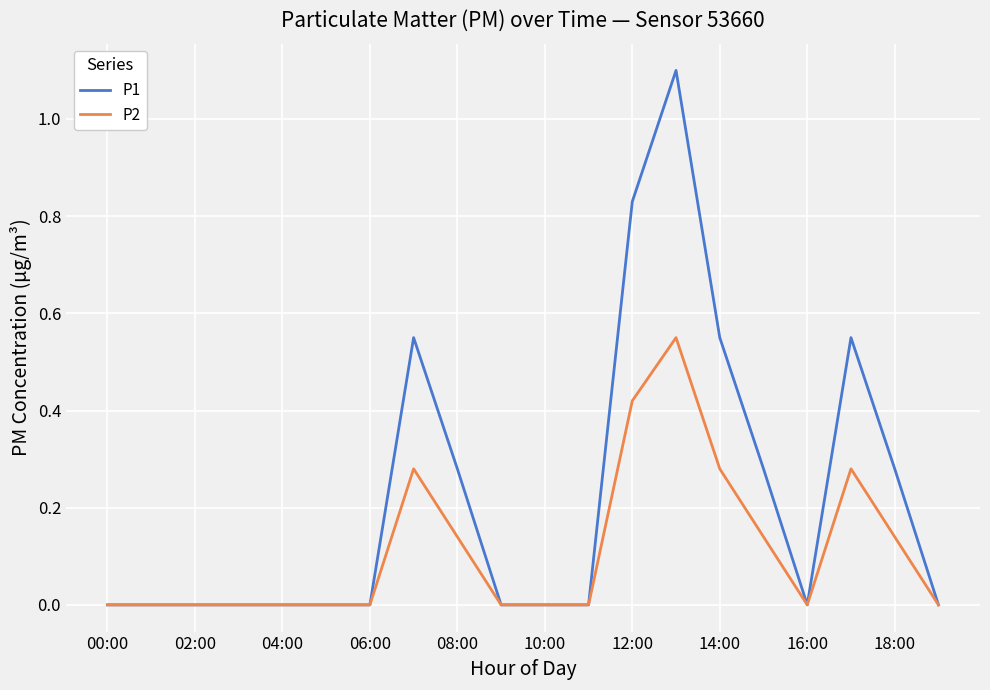

What is the maximum value shown in the chart?

1.1